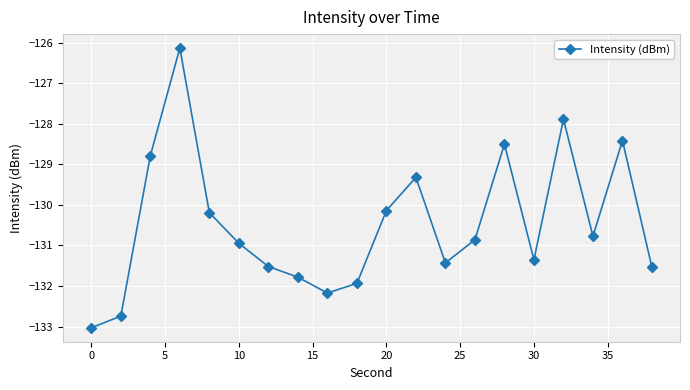

What is the smallest value displayed?

-133.0